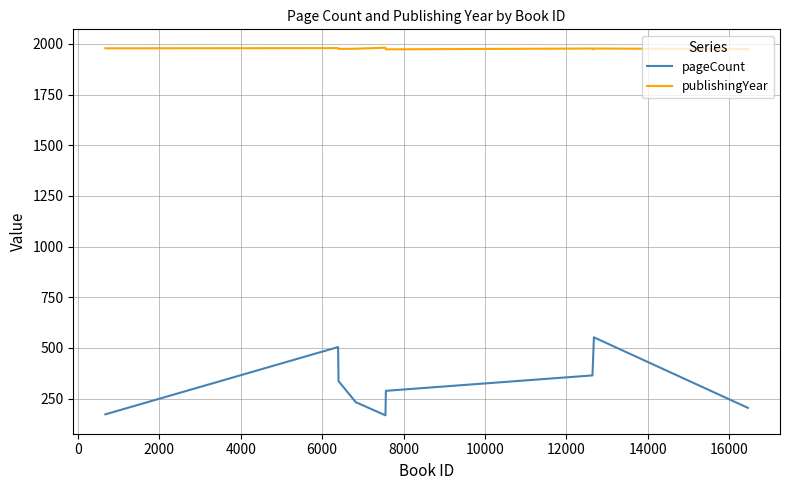

What are all the series names shown in the legend?

pageCount, publishingYear